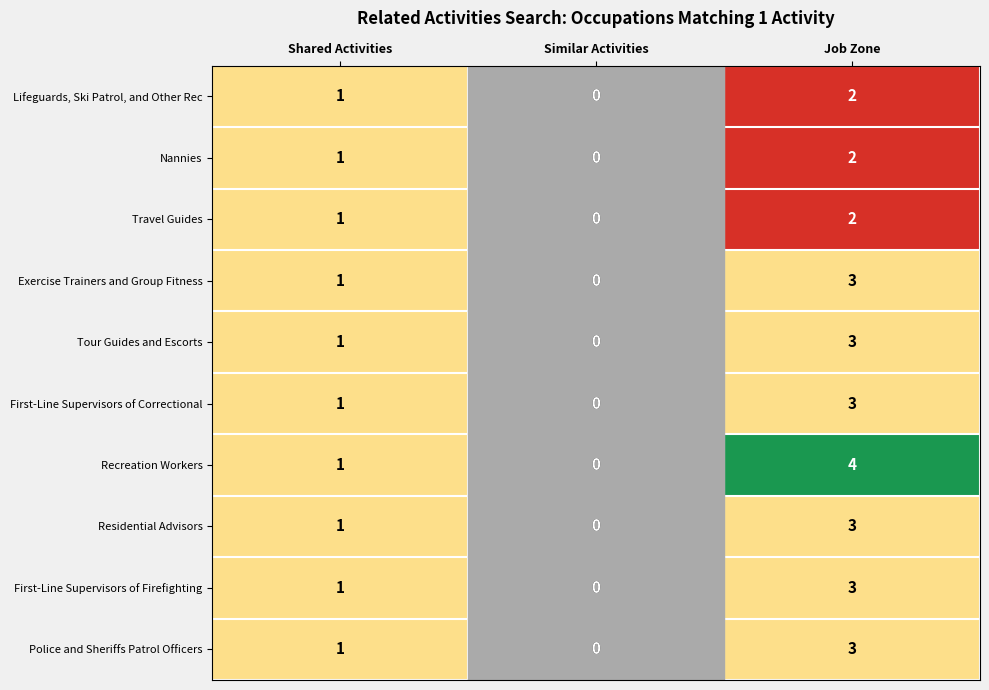

What is the difference between the maximum and minimum values in the First-Line Supervisors of Correctional series?

3